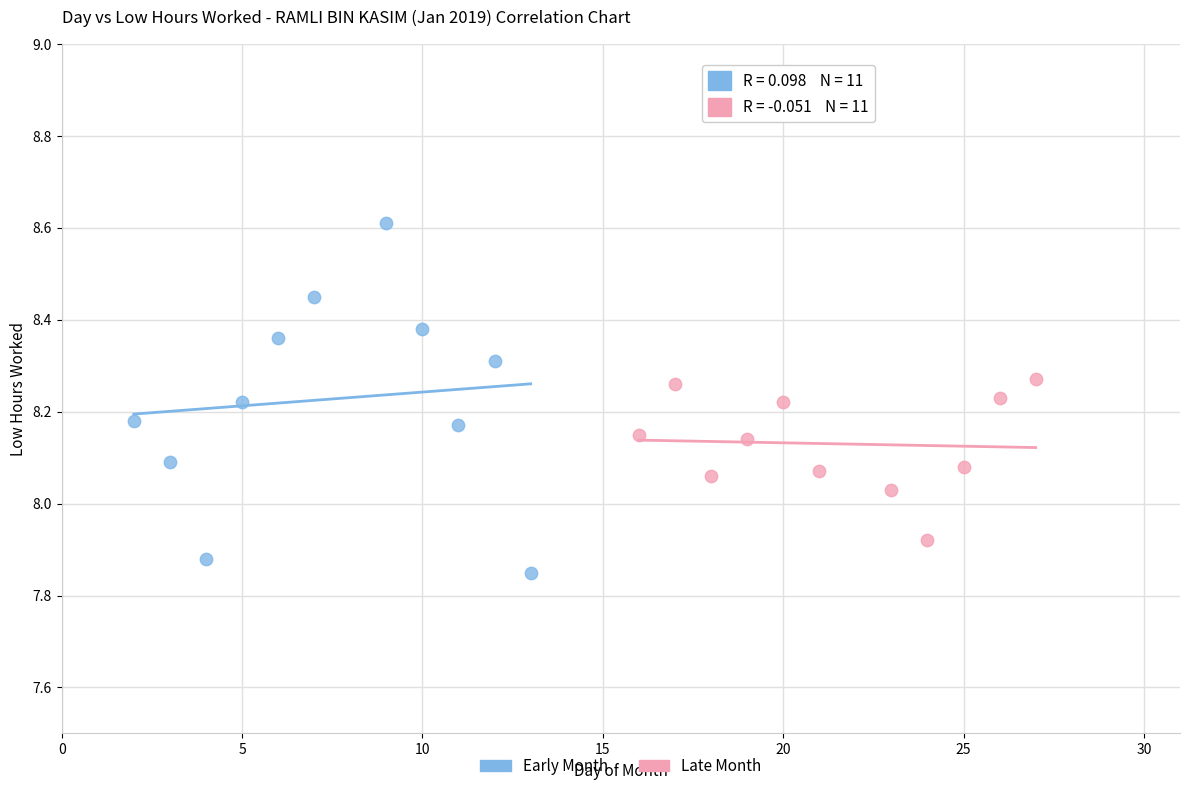

Which series reaches the minimum Y coordinate?

Early Month